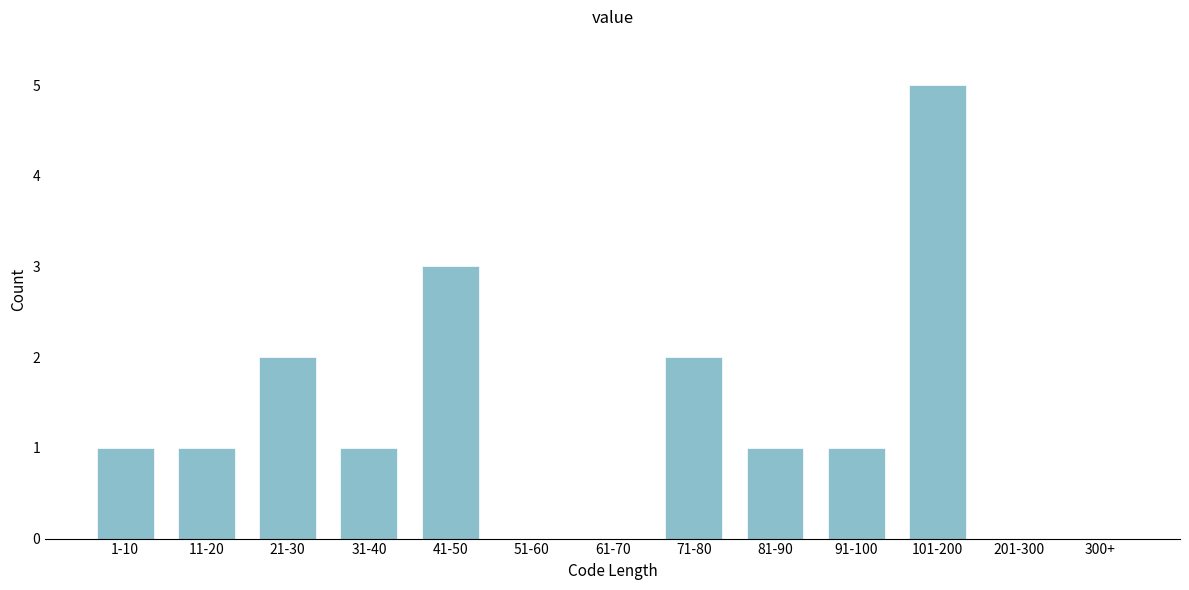

Reading left to right, what are all the values shown in this chart?

1-10=1	11-20=1	21-30=2	31-40=1	41-50=3	51-60=0	61-70=0	71-80=2	81-90=1	91-100=1	101-200=5	201-300=0	300+=0